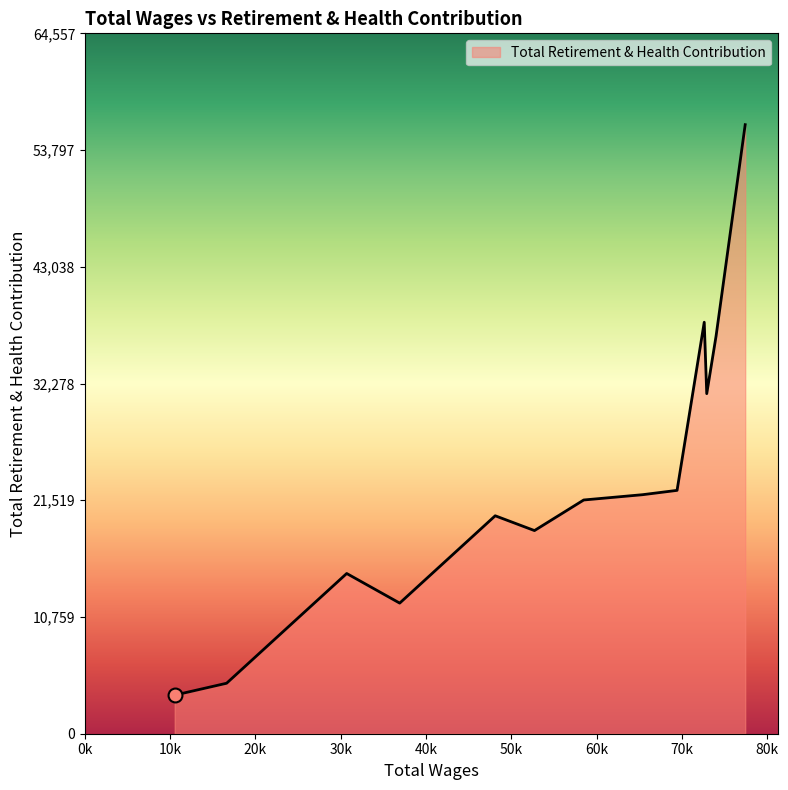

What is the difference between the maximum and minimum values?

52579